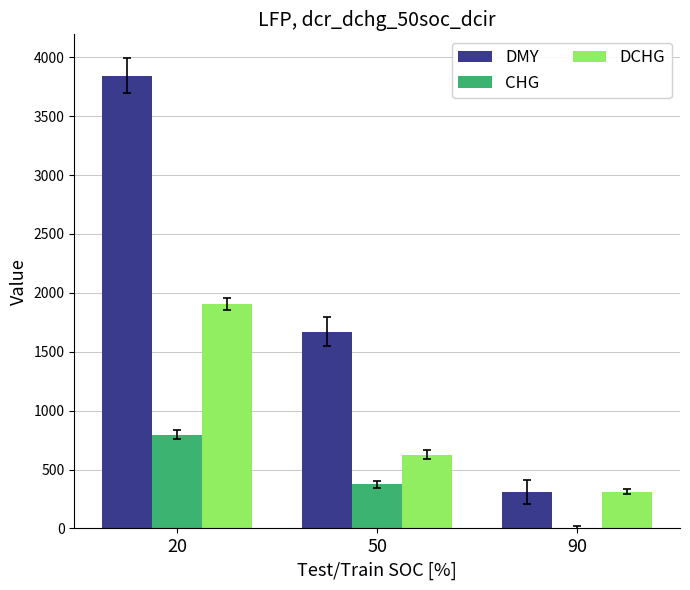

At which category is the sum across all series the highest?

20